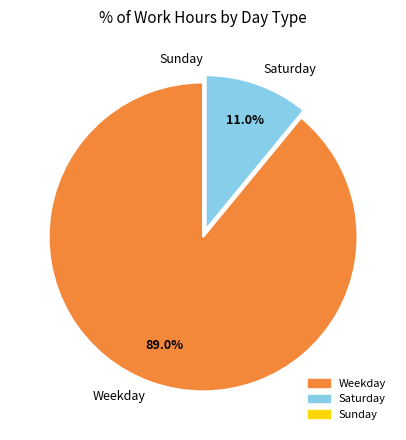

What is the majority slice?

Weekday